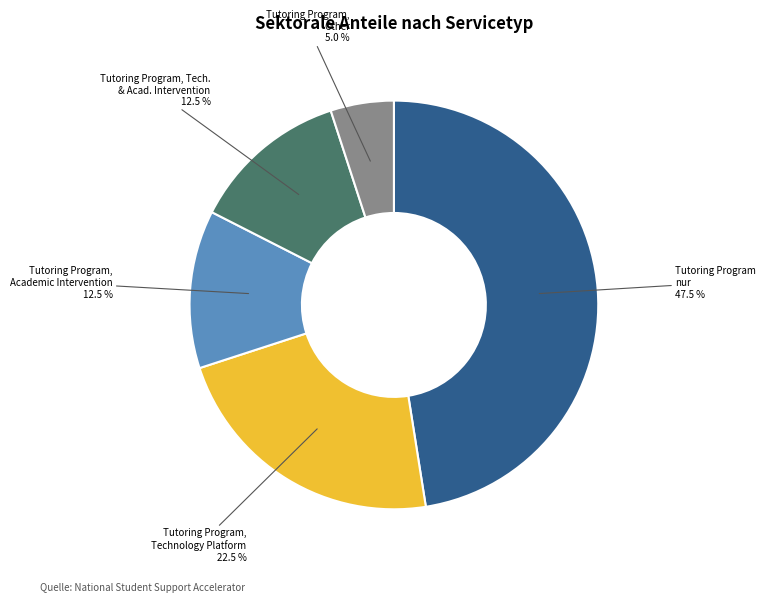

Does any single category account for the majority?

No